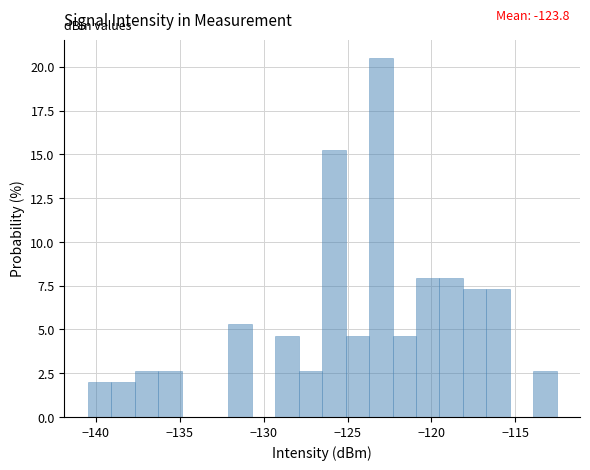

Read against the x-axis, roughly where is the centre of the tallest bar?

-123.0